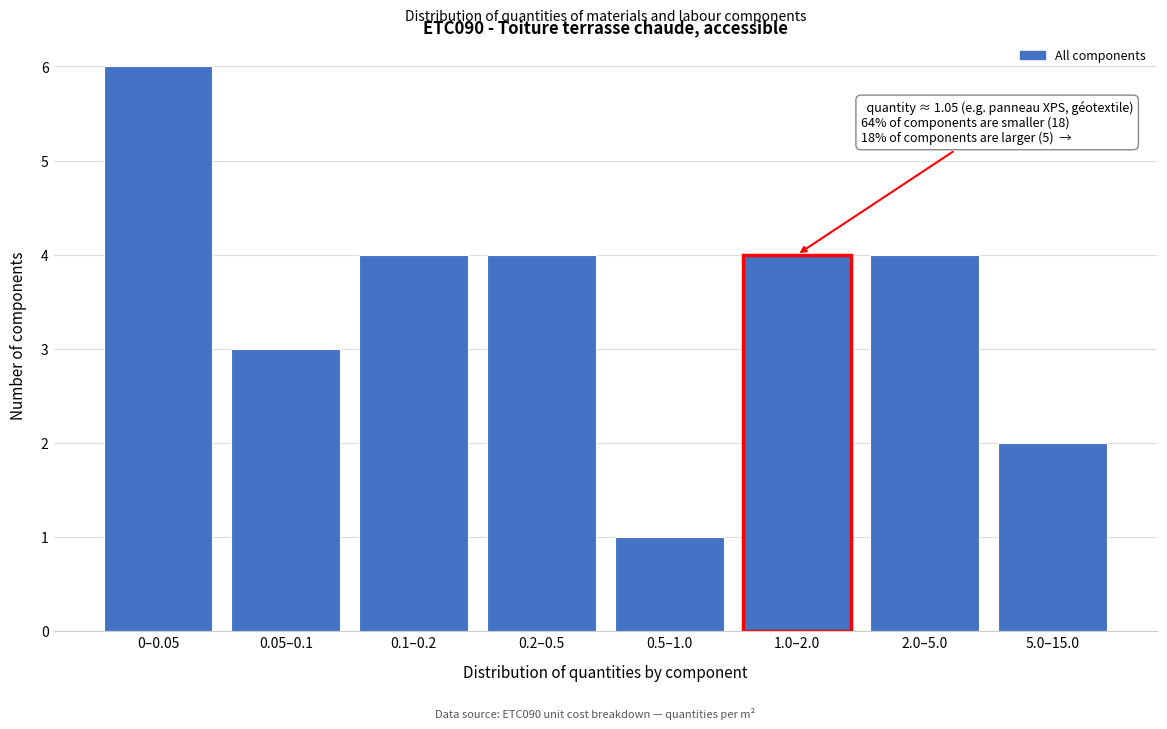

Reading right to left, what are all the values shown in this chart?

2	4	4	1	4	4	3	6